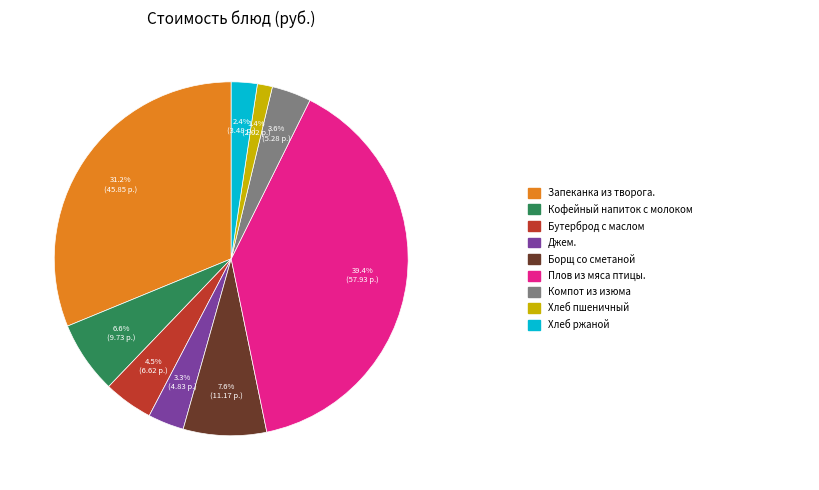

How many slices are in this pie chart?

9